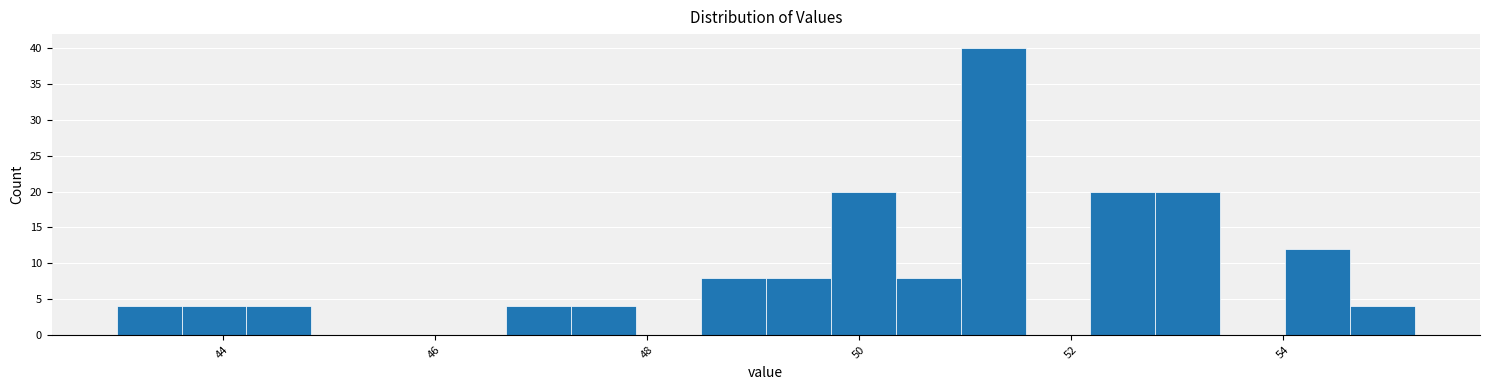

Read against the x-axis, roughly where is the centre of the tallest bar?

51.2